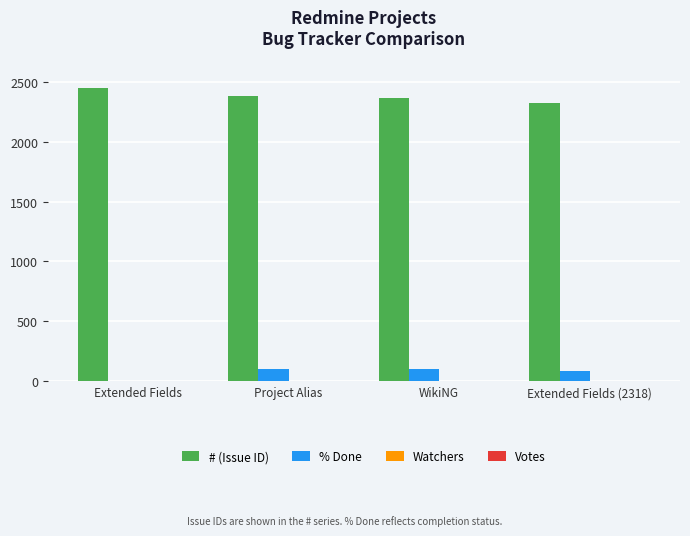

Is the value of % Done at WikiNG greater than the value of # (Issue ID) at WikiNG?

No